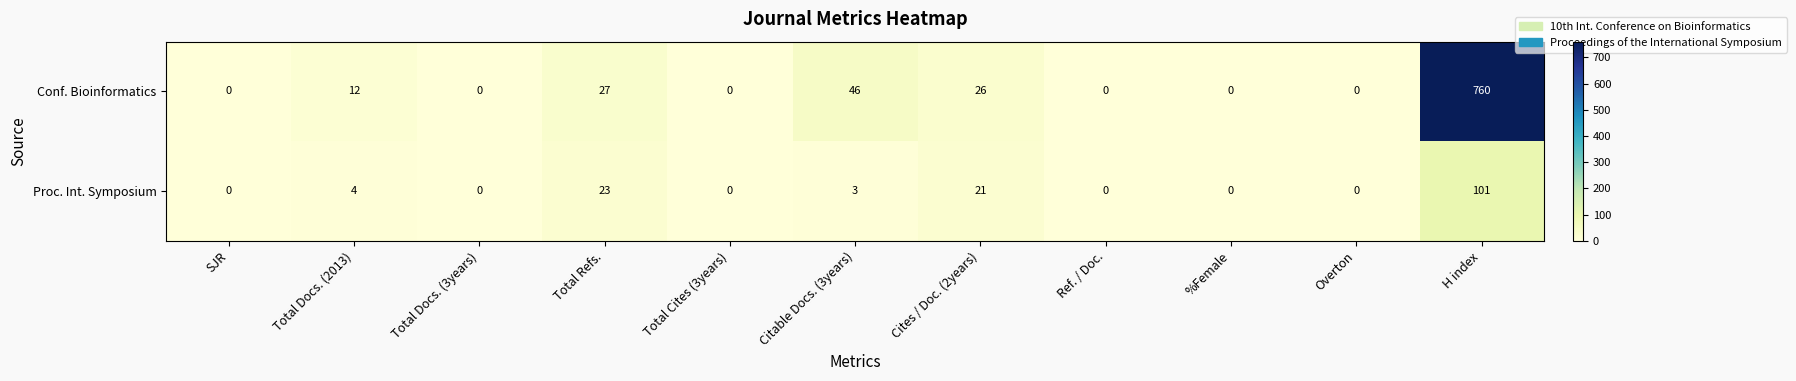

The Proc. Int. Symposium series shows 3 at Citable Docs. (3years). True or false?

True